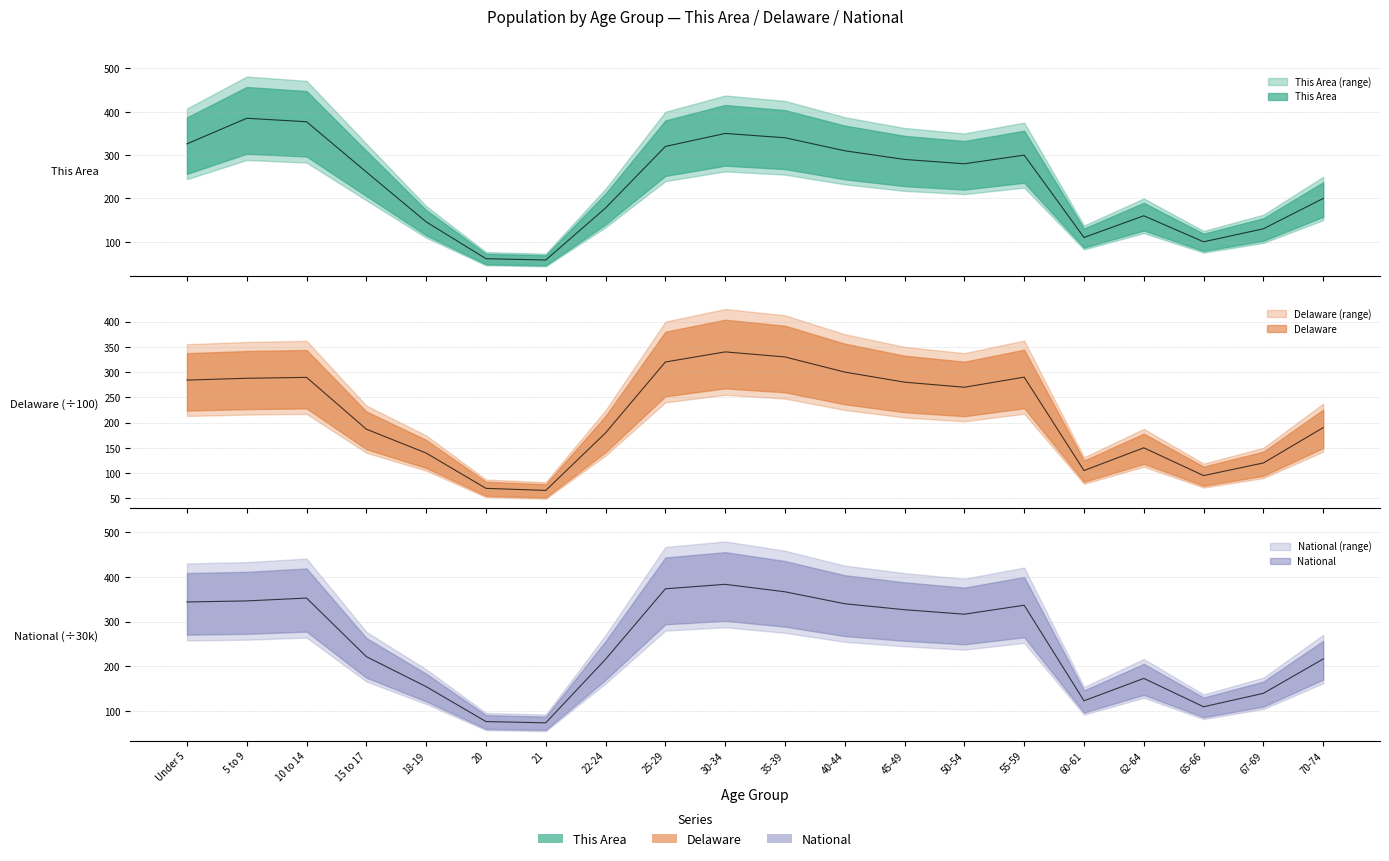

Which series has the largest range (max minus min)?

This Area